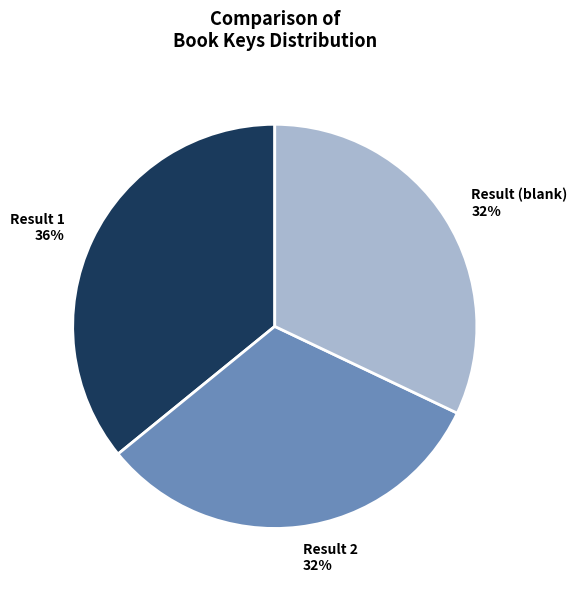

What is the ratio of the value at Result 2 to the value at Result 1?

0.9